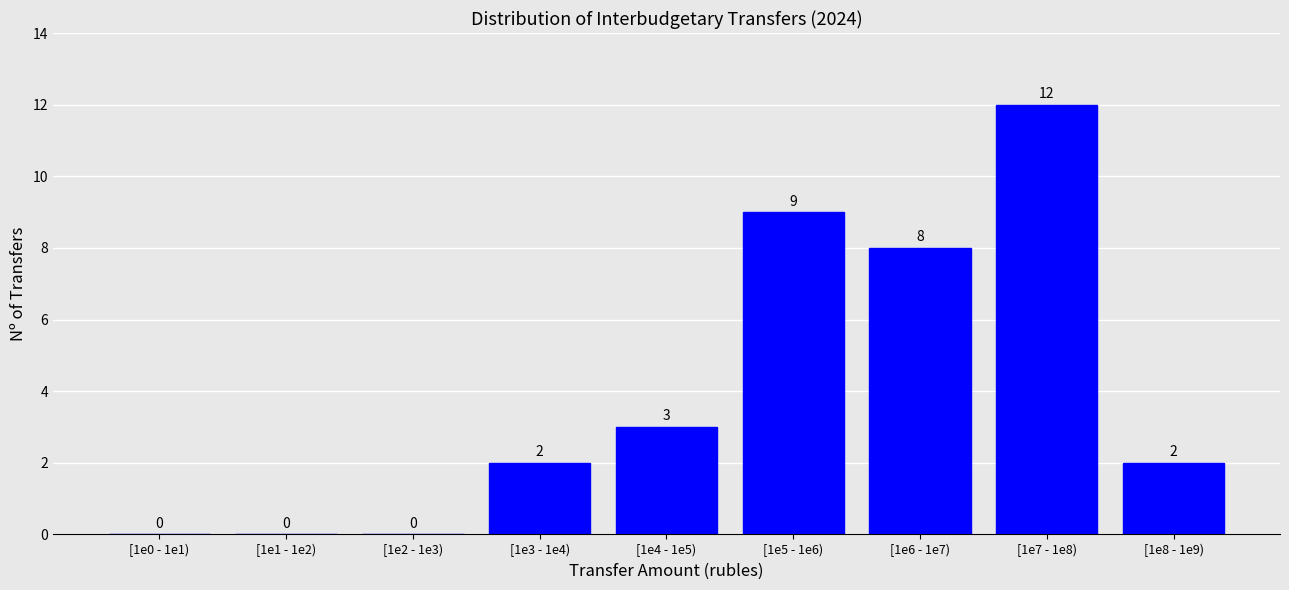

Reading right to left, transcribe all the data shown in this chart.

[1e8 - 1e9)=2	[1e7 - 1e8)=12	[1e6 - 1e7)=8	[1e5 - 1e6)=9	[1e4 - 1e5)=3	[1e3 - 1e4)=2	[1e2 - 1e3)=0	[1e1 - 1e2)=0	[1e0 - 1e1)=0